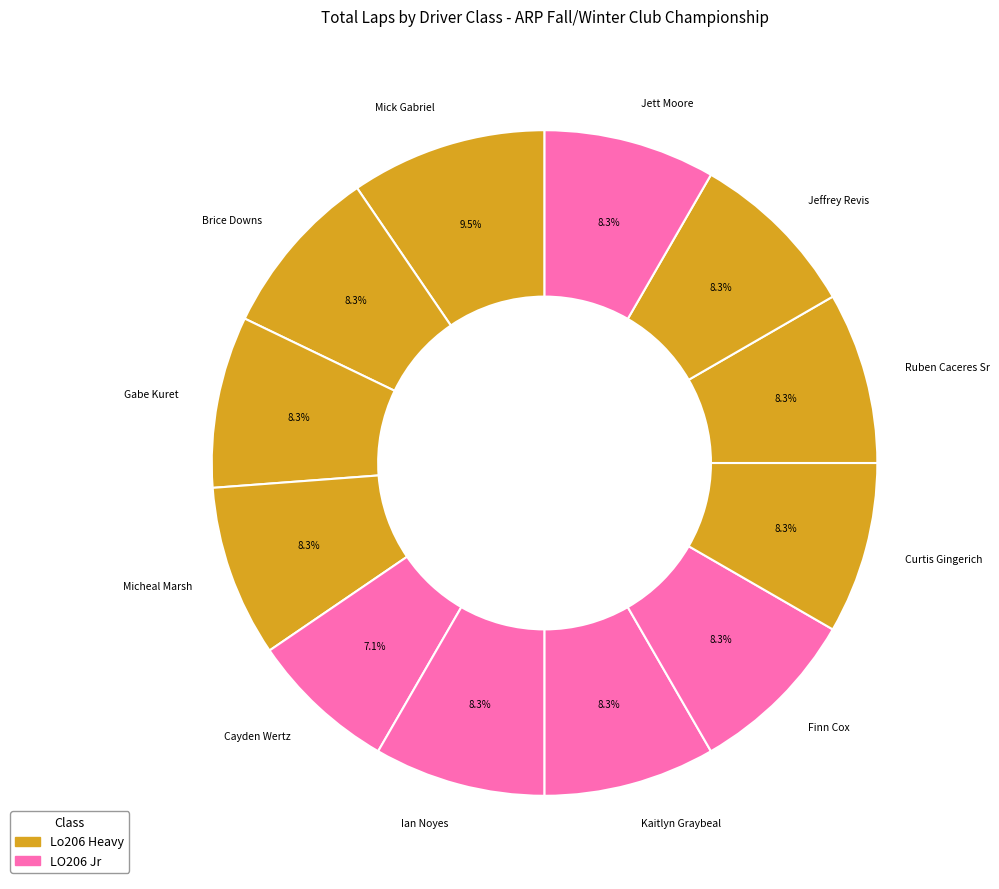

What is the largest slice in the pie chart?

Mick Gabriel